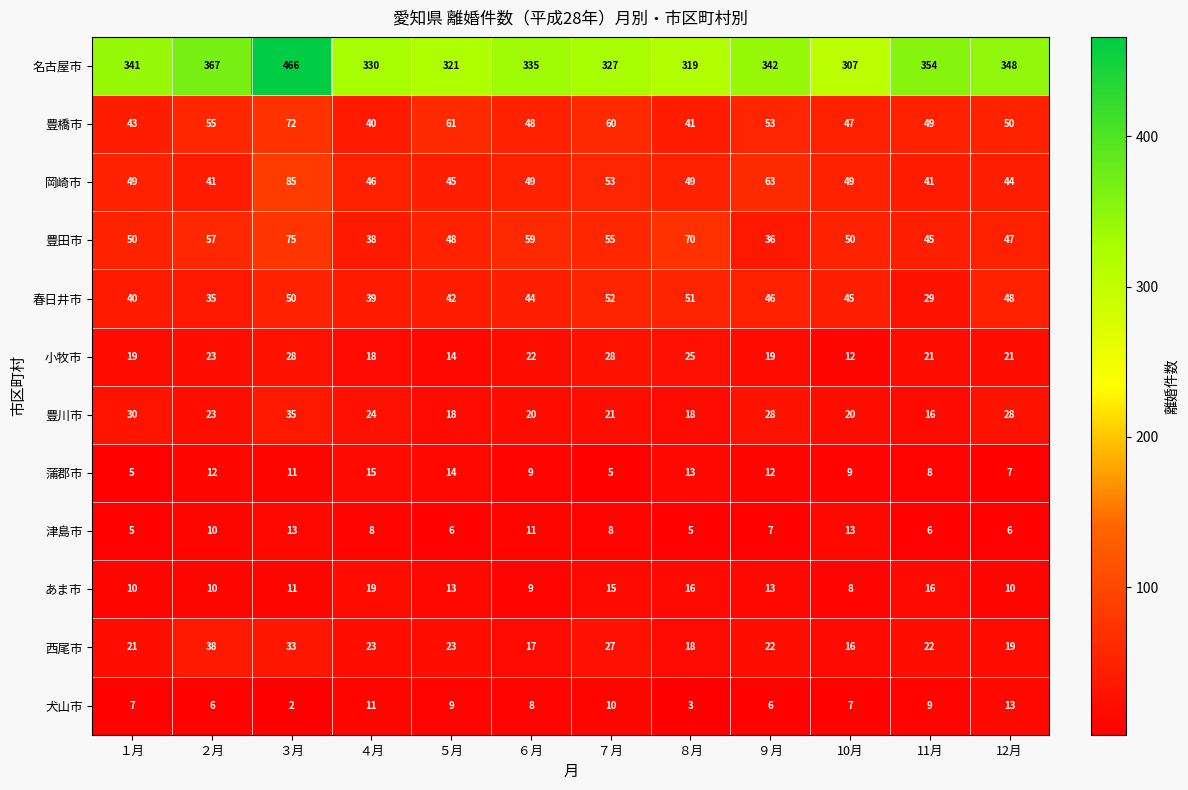

The value of 蒲郡市 at ２月 is 12. True or false?

True